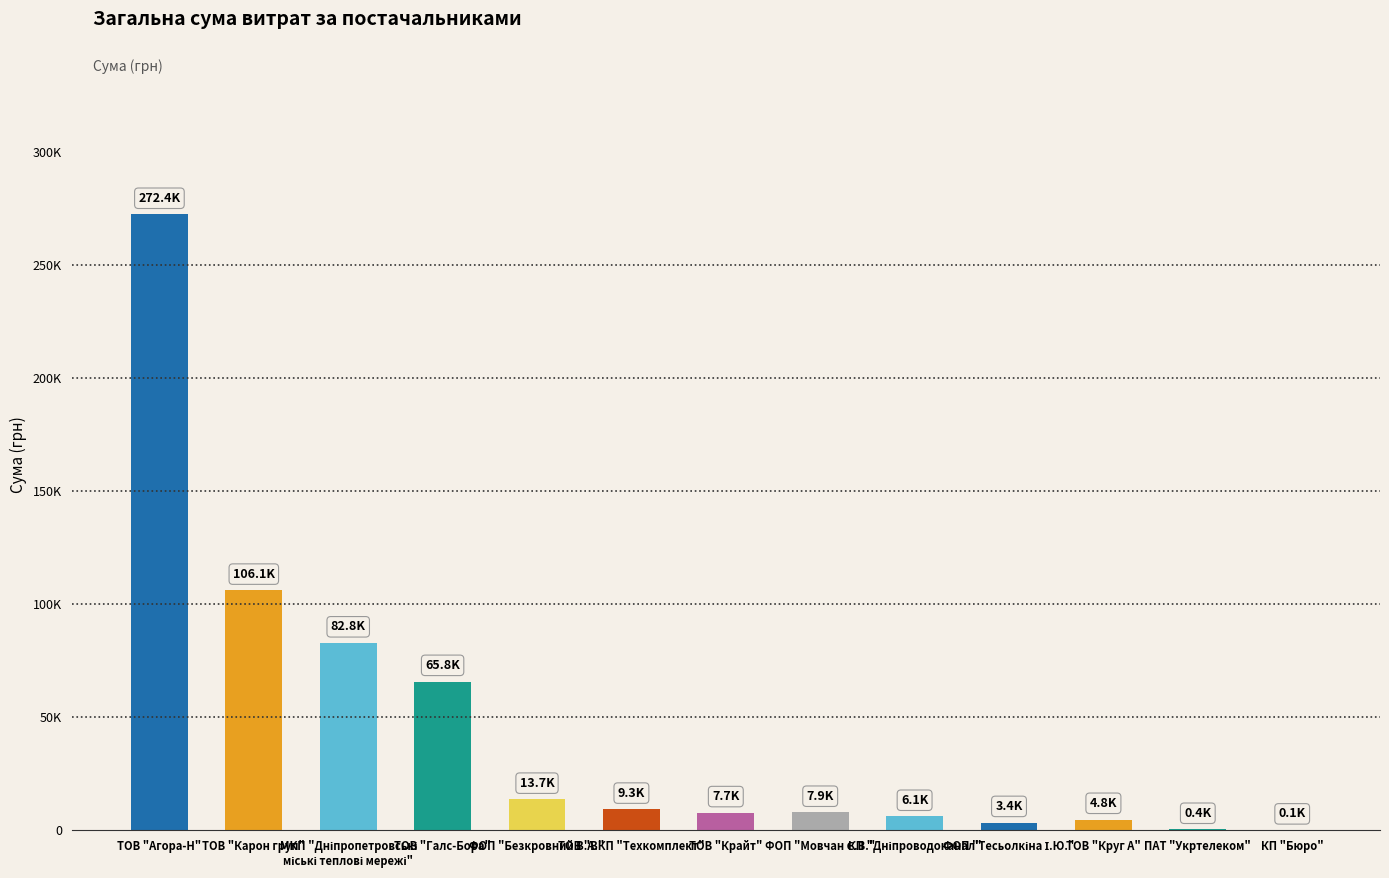

Are the bars horizontal?

No